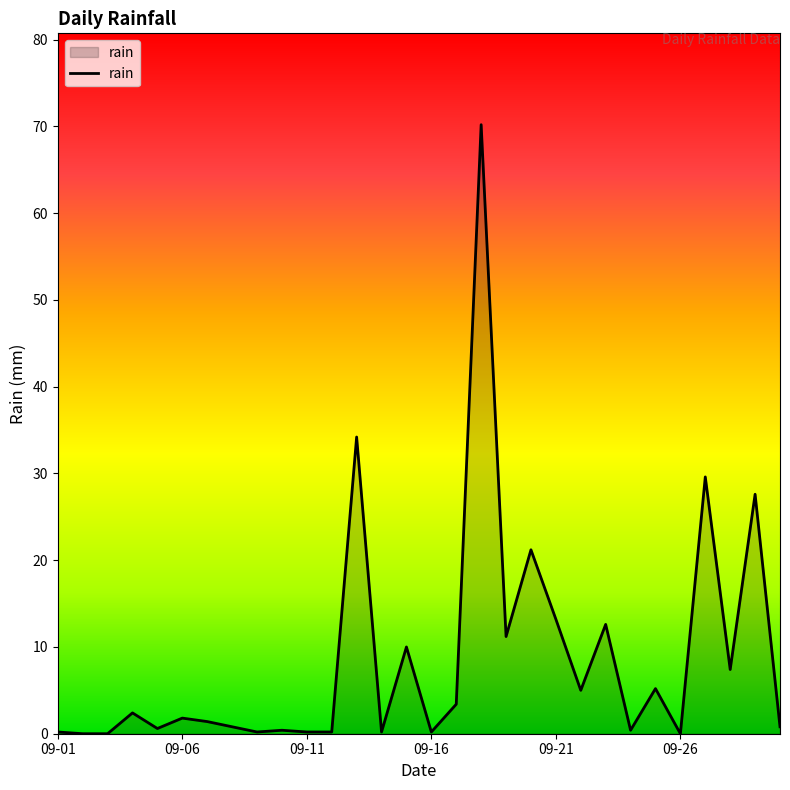

What is the maximum value shown in the chart?

70.2